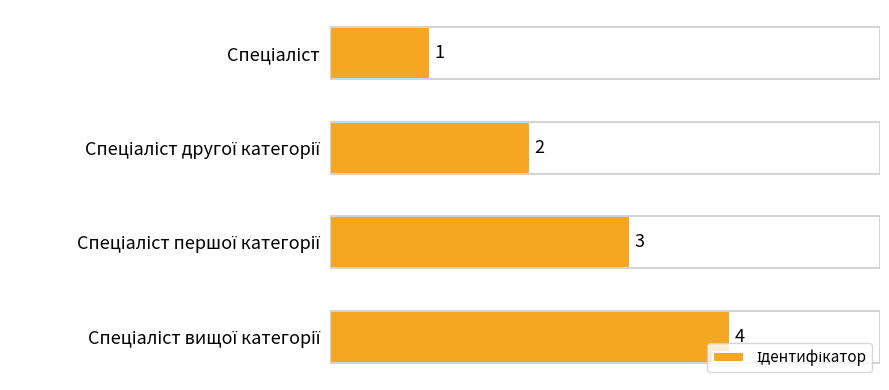

What is the value of the 1st bar from the top?

1